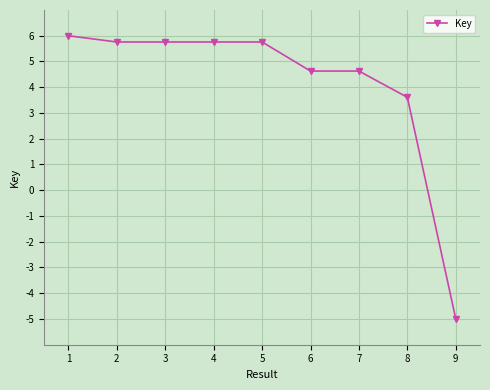

Reading left to right, transcribe all the data shown in this chart.

1=6.0	2=5.8	3=5.8	4=5.8	5=5.8	6=4.6	7=4.6	8=3.6	9=-5.0